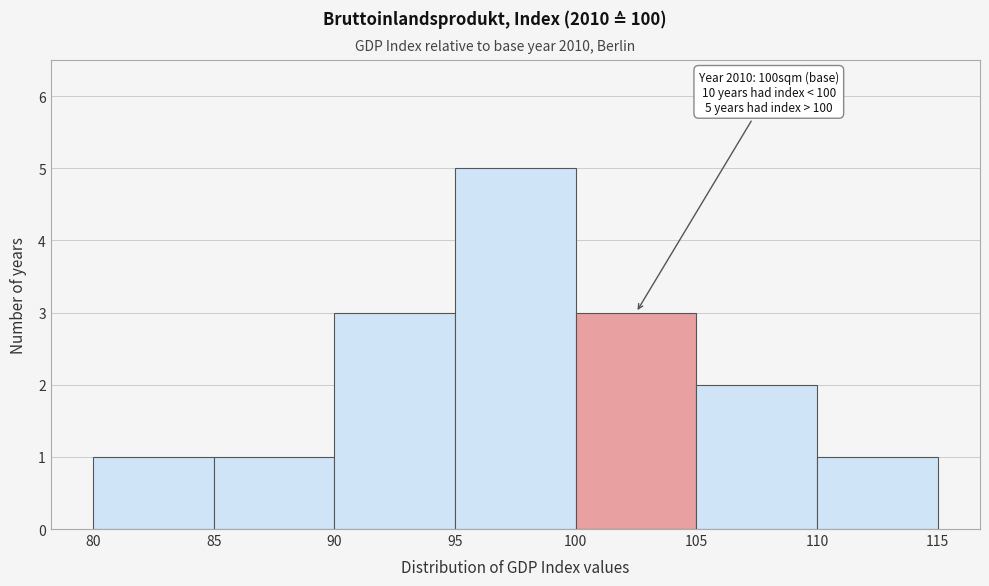

Over which range of the x-axis is the bar tallest?

95 to 100